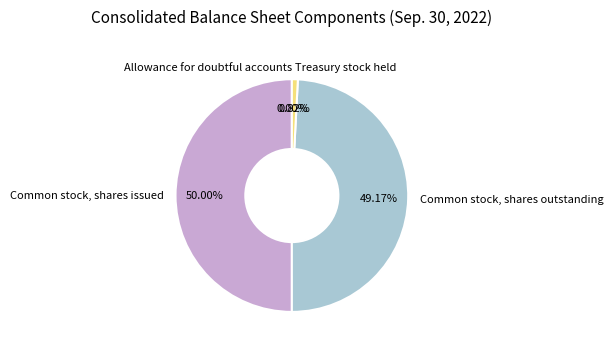

The Common stock, shares issued slice represents 43% of the pie. True or false?

False